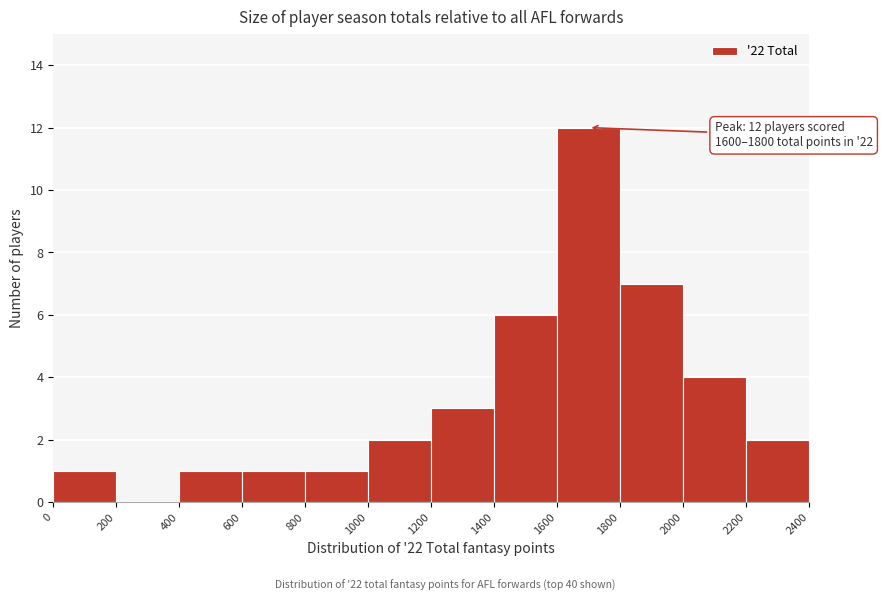

Over which range of the x-axis is the bar tallest?

1600 to 1800